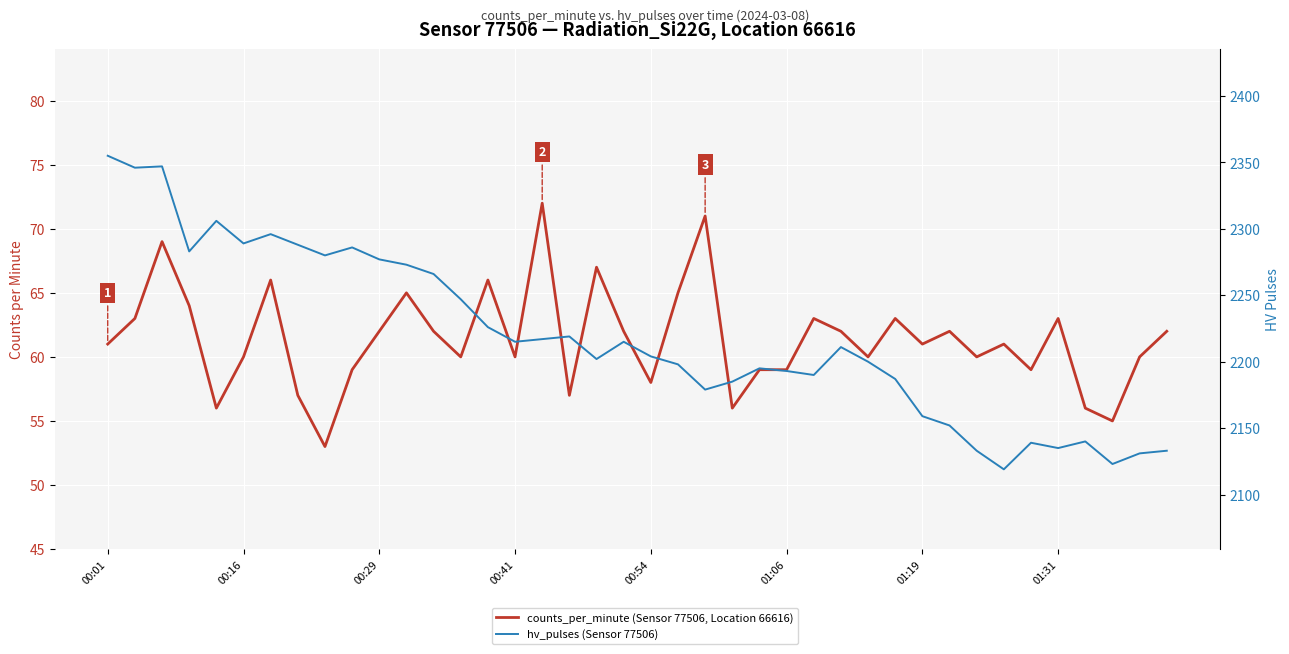

What is the value of the counts_per_minute point at the 23rd from the left?

71